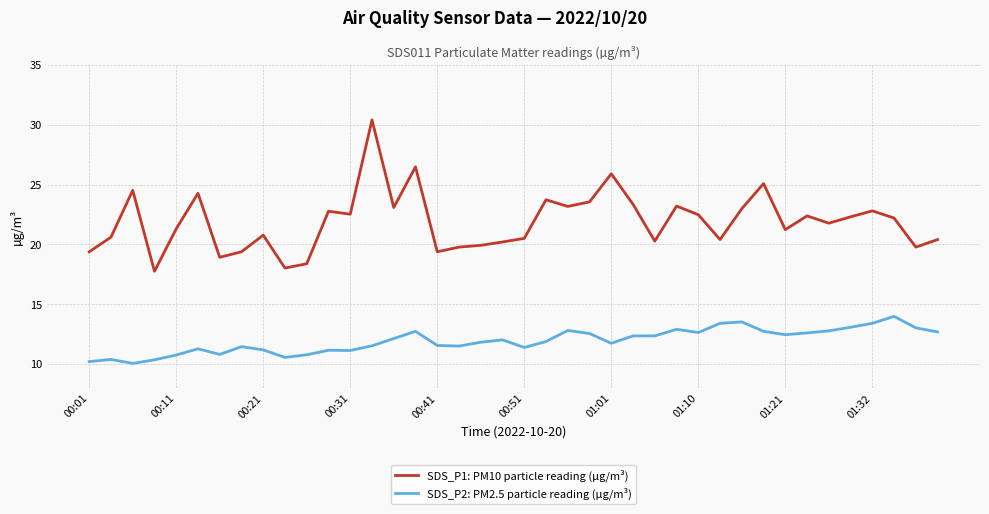

Which series has the largest total across all categories?

SDS_P1: PM10 particle reading (µg/m³)